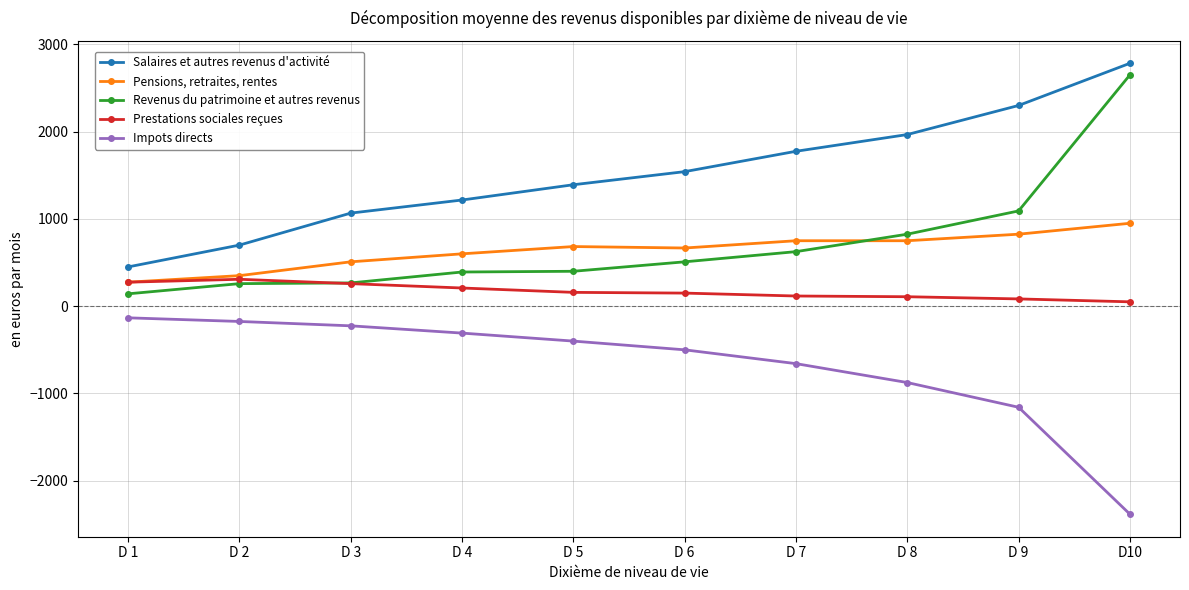

What is the smallest value displayed?

-2383.3